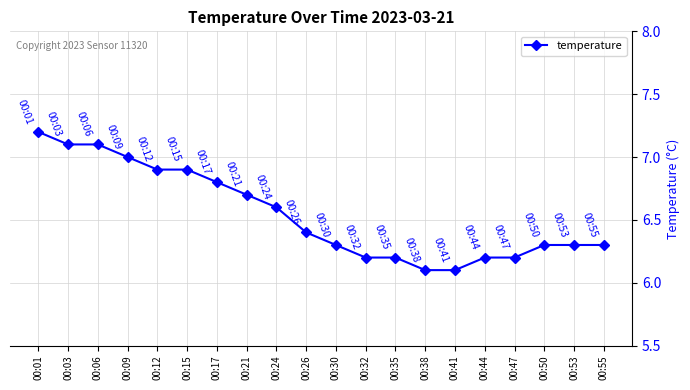

What is the sum of all values?

130.9